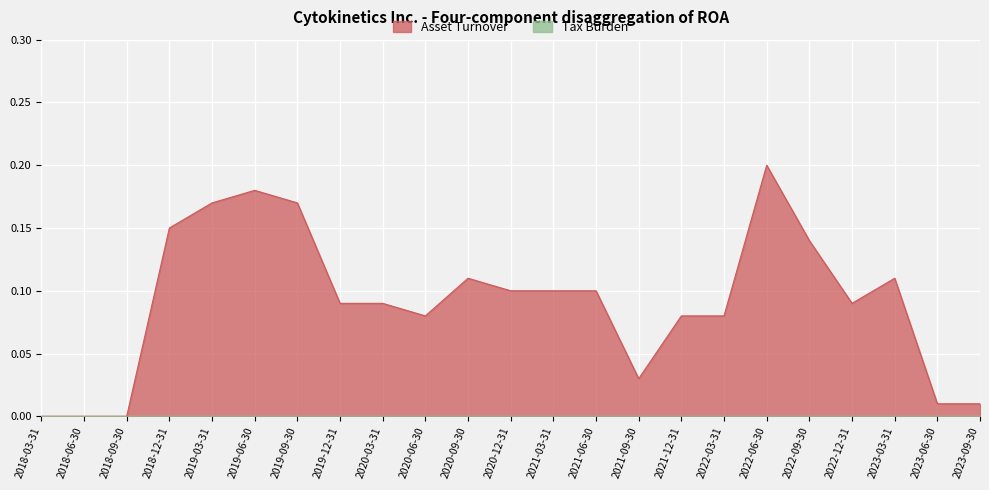

How many data points does each series have?

23